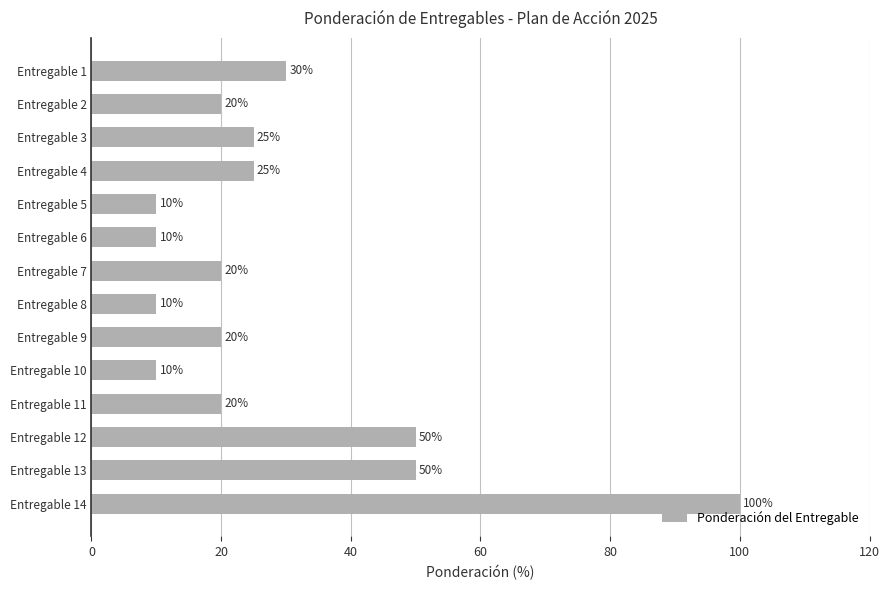

True or false: the data shows 20 at Entregable 7.

True